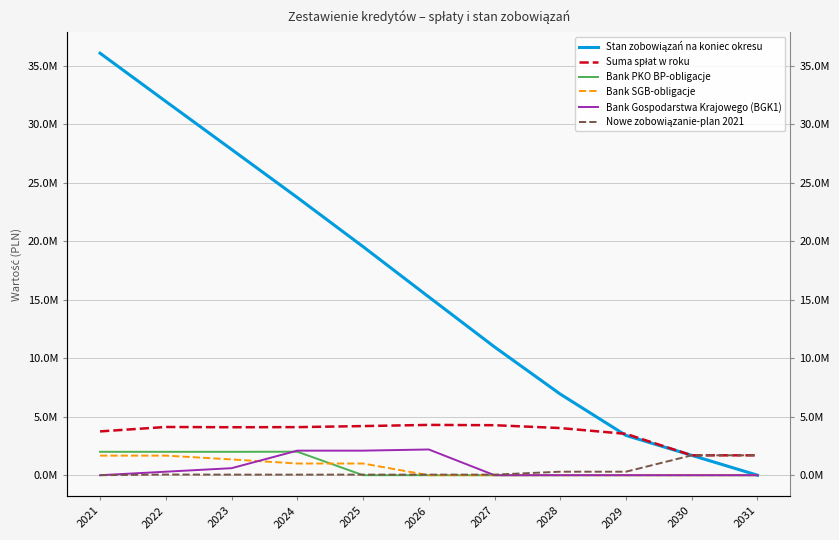

What is the value of the Stan zobowiązań na koniec okresu point at the 1st from the left?

36071055